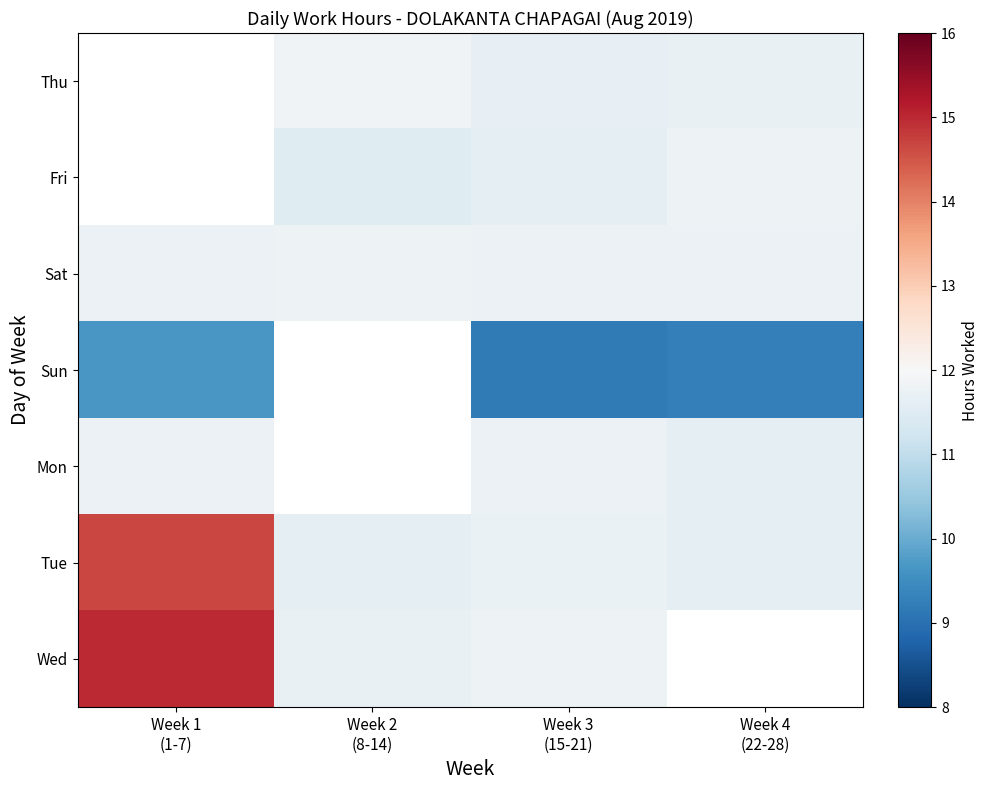

What is the approximate value of Sun at Week 1 (1-7)?

9.7